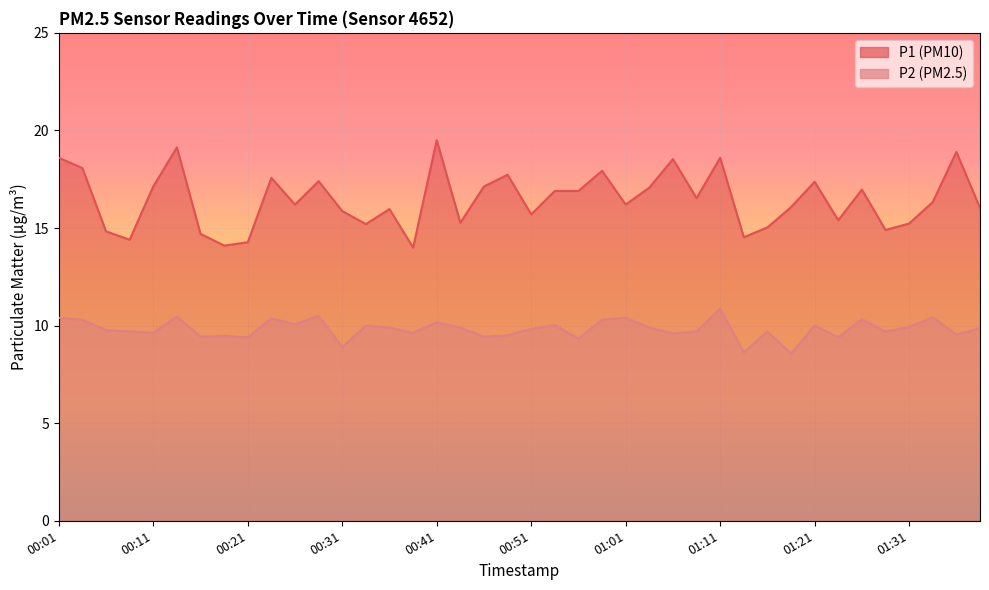

What is the maximum value shown in the chart?

19.5